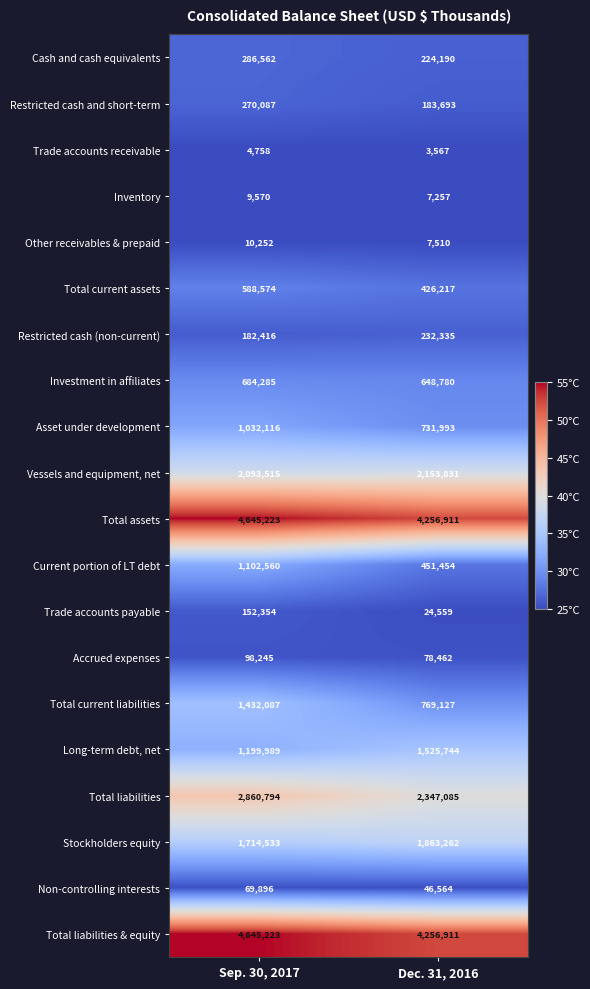

What is the difference between the Restricted cash and short-term values at Sep. 30, 2017 and Dec. 31, 2016?

86394